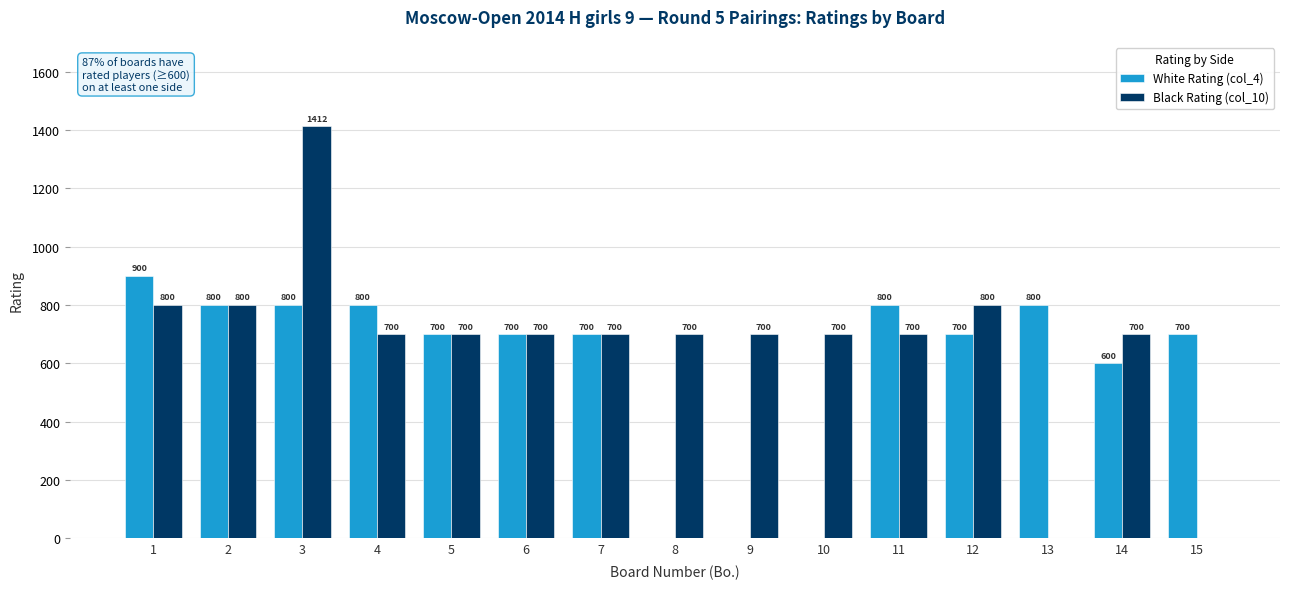

Reading right to left, what are all the values shown in this chart?

White Rating (col_4): 15=700	14=600	13=800	12=700	11=800	10=0	9=0	8=0	7=700	6=700	5=700	4=800	3=800	2=800	1=900
Black Rating (col_10): 15=0	14=700	13=0	12=800	11=700	10=700	9=700	8=700	7=700	6=700	5=700	4=700	3=1412	2=800	1=800